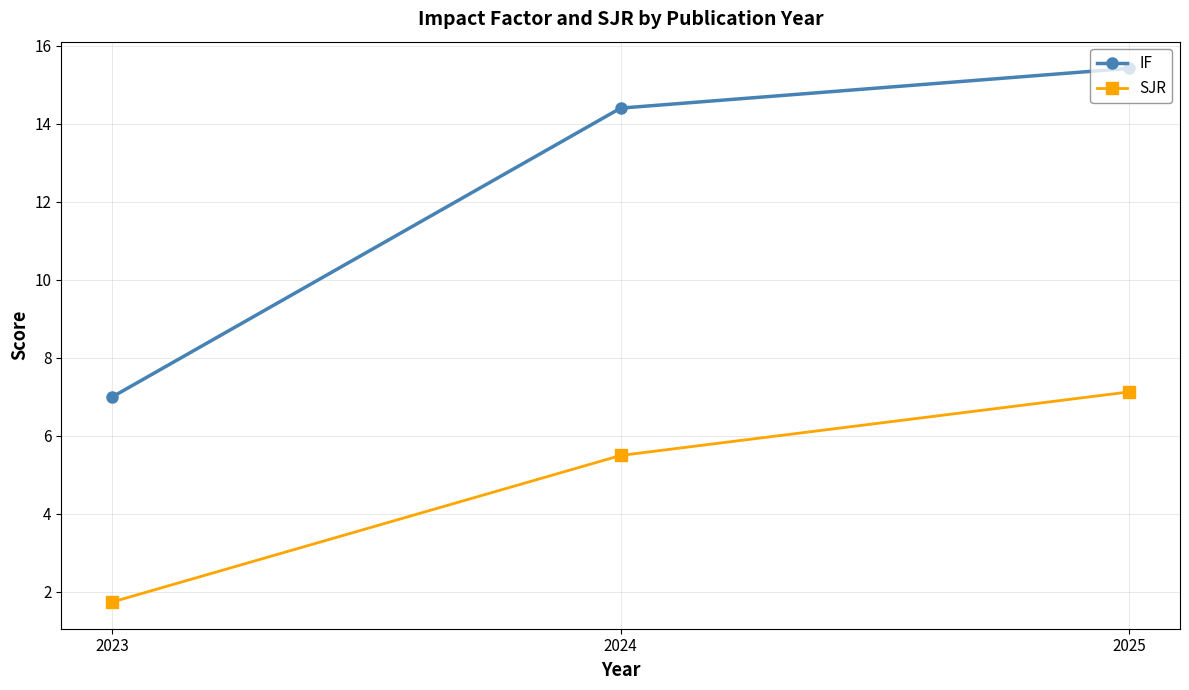

Reading left to right, list all the values displayed in this chart.

IF: 2023=7.0	2024=14.4	2025=15.4
SJR: 2023=1.7	2024=5.5	2025=7.1